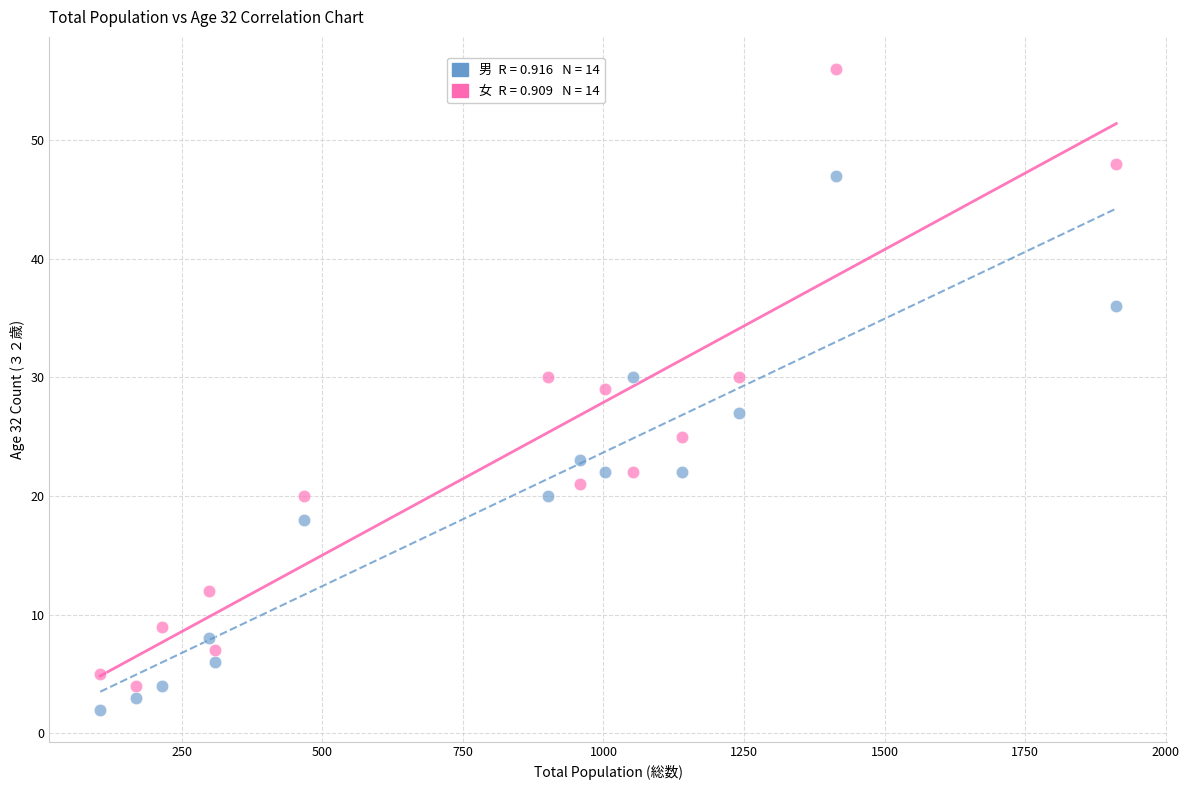

Across all data points, what is the range of Y values (max minus min)?

54